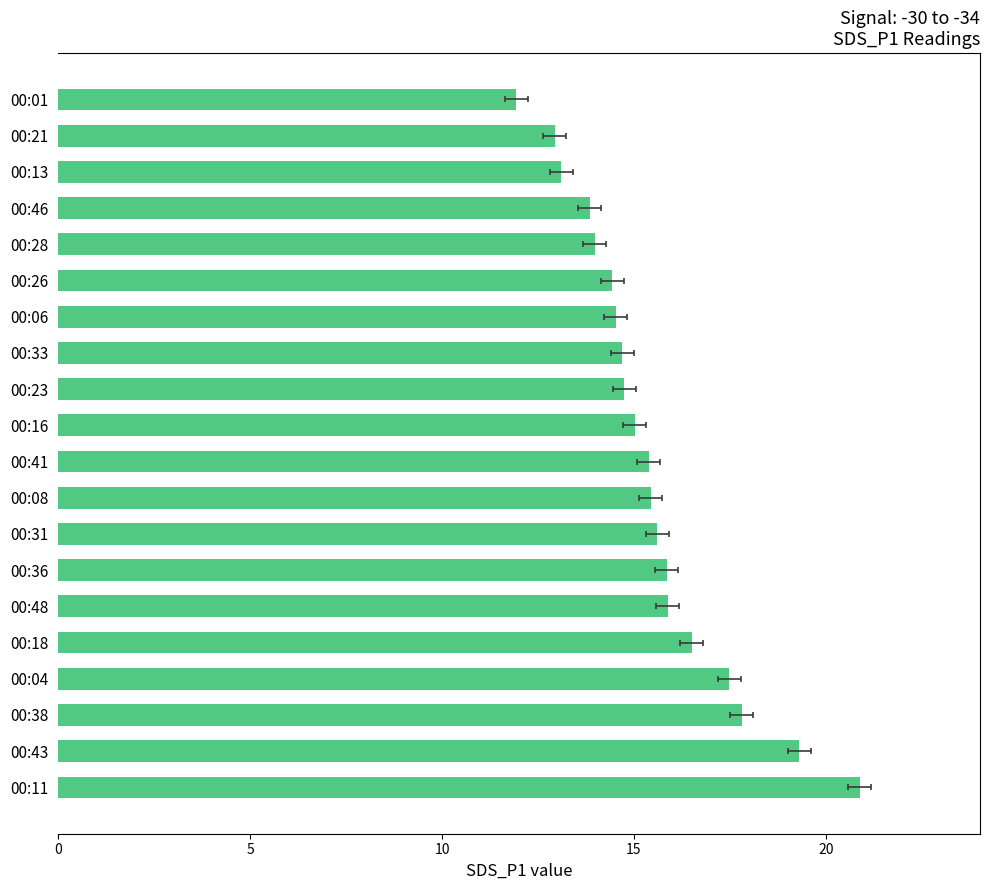

What is the difference between the maximum and minimum values?

8.9